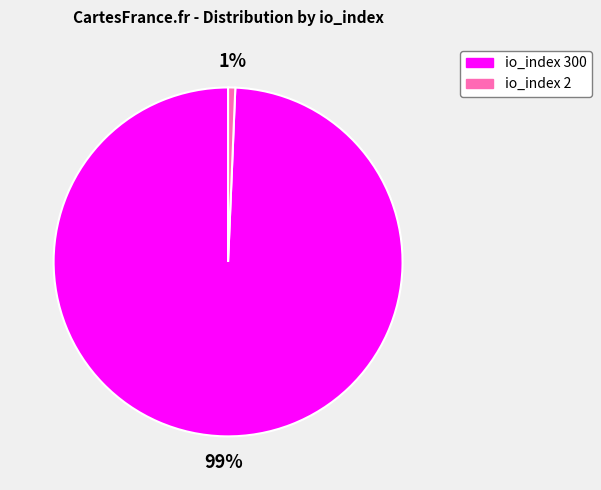

Is there a majority slice in this chart?

Yes